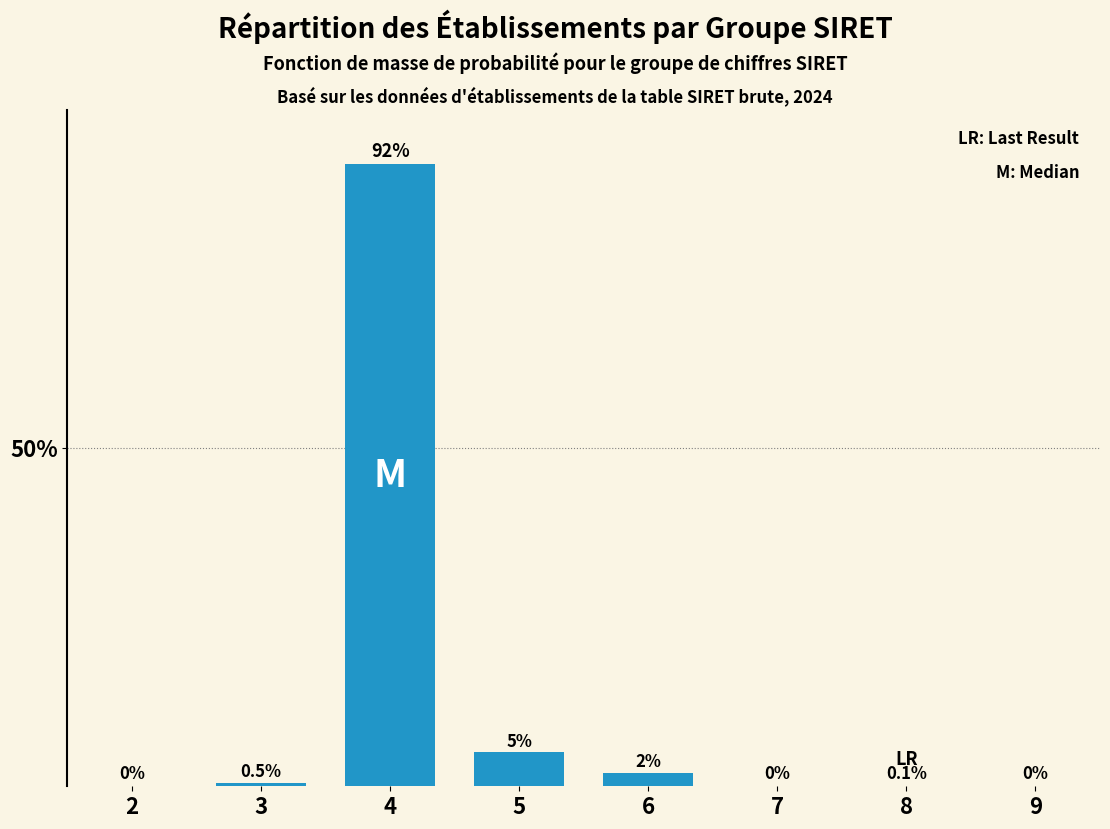

Reading left to right, what are all the values shown in this chart?

2=0.0	3=0.5	4=92.0	5=5.0	6=2.0	7=0.0	8=0.1	9=0.0